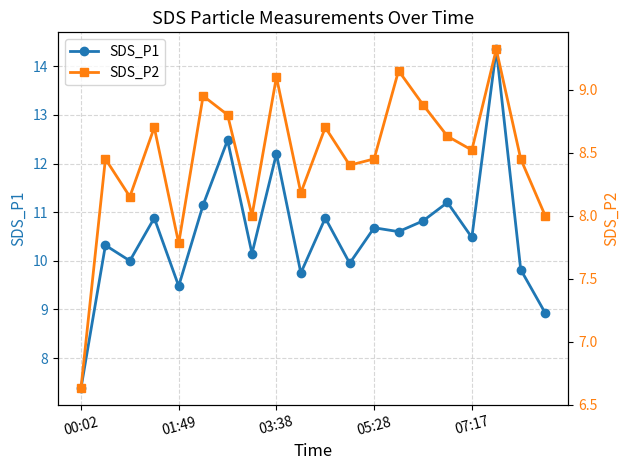

True or false: SDS_P1 has a value of 10.2 at 7.

True